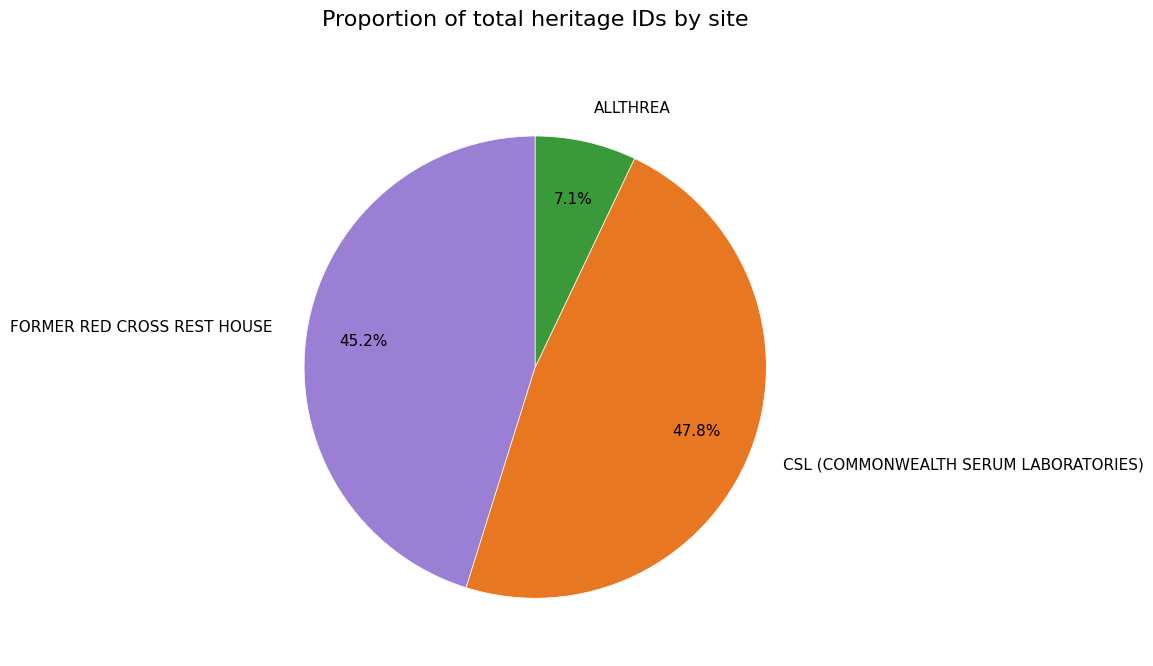

Is there any slice that represents more than half of the pie?

No